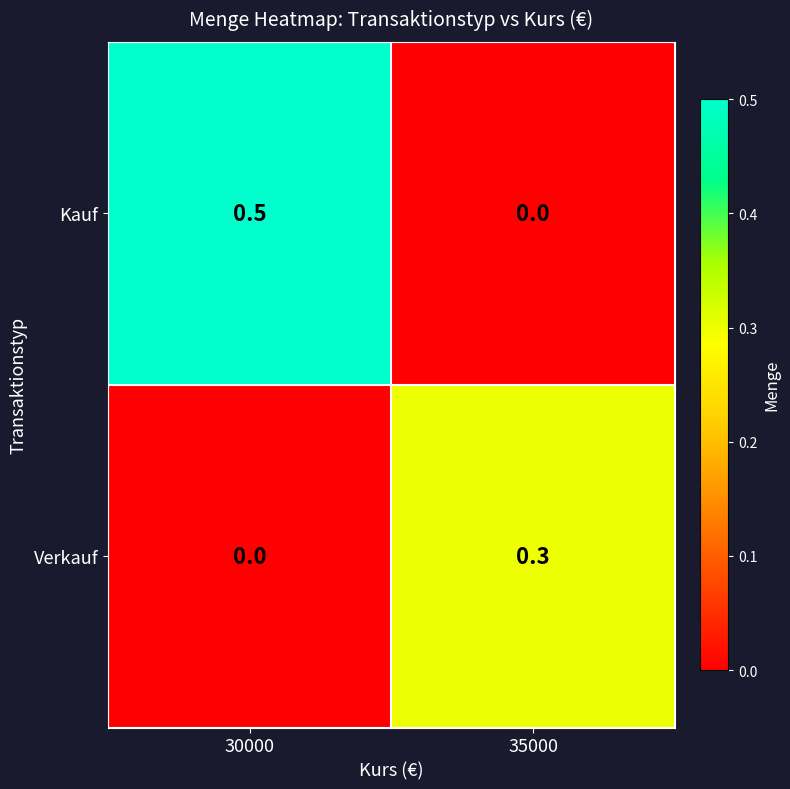

Reading left to right, list all the values displayed in this chart.

Kauf: 0.5	0.0
Verkauf: 0.0	0.3